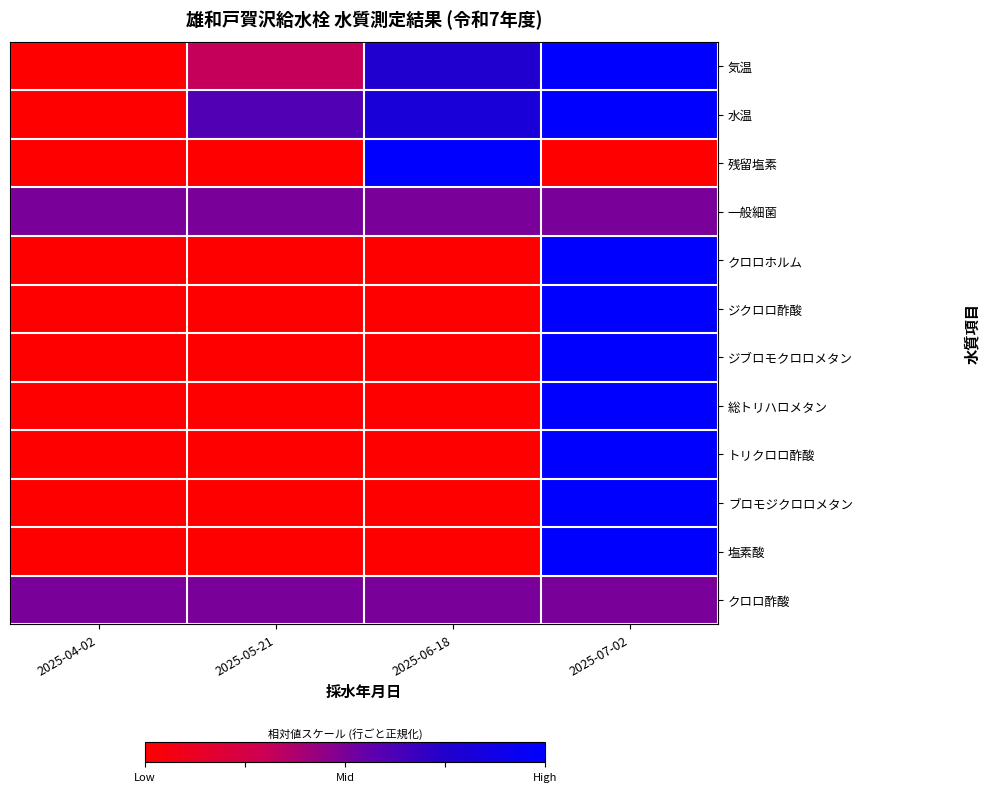

Rank the series by their maximum value, from highest to lowest.

気温, 水温, 残留塩素, クロロホルム, ジクロロ酢酸, ジブロモクロロメタン, 総トリハロメタン, トリクロロ酢酸, ブロモジクロロメタン, 塩素酸, 一般細菌, クロロ酢酸